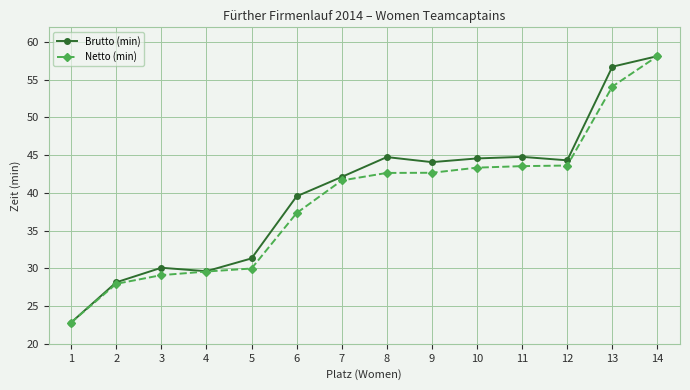

What is the total value across all series at 7?

83.8